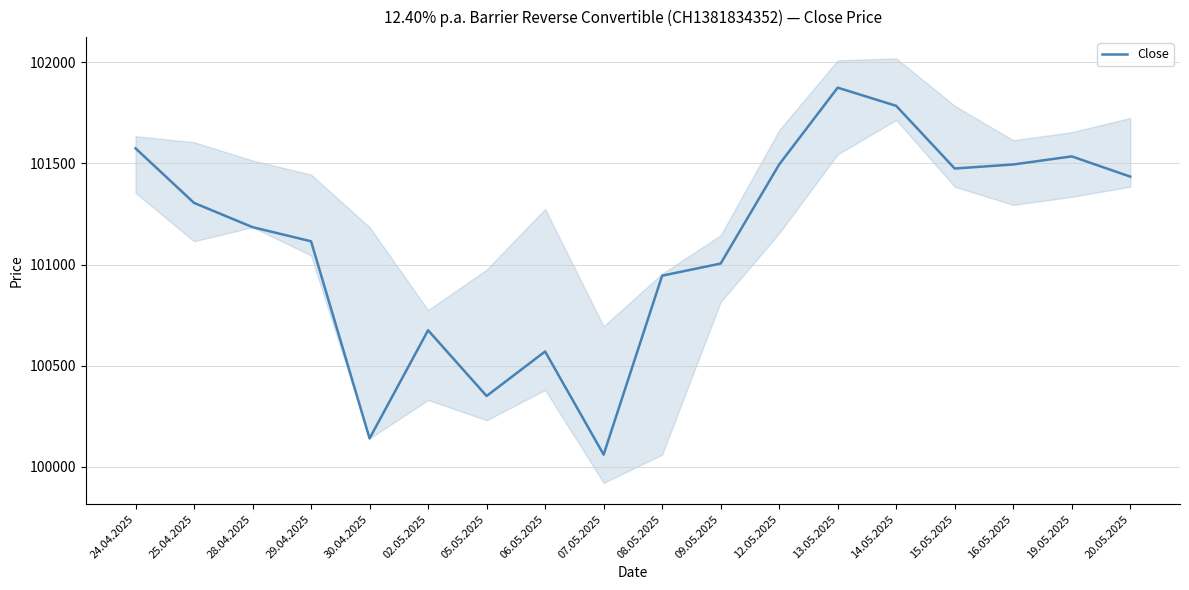

At which category does the data reach its first local valley?

30.04.2025